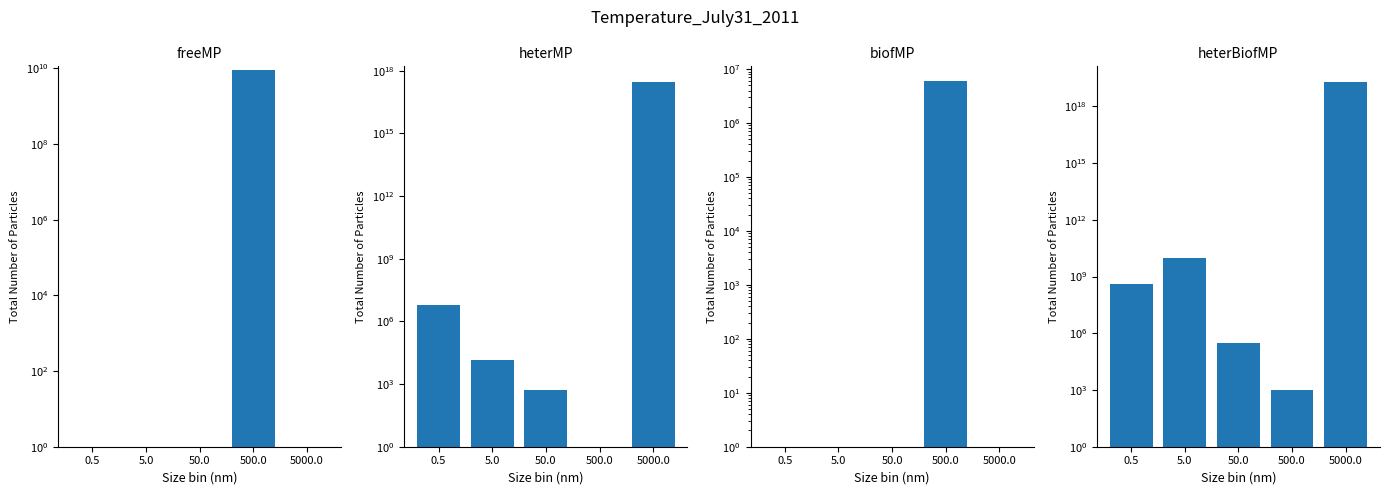

Does the chart contain any negative values?

No